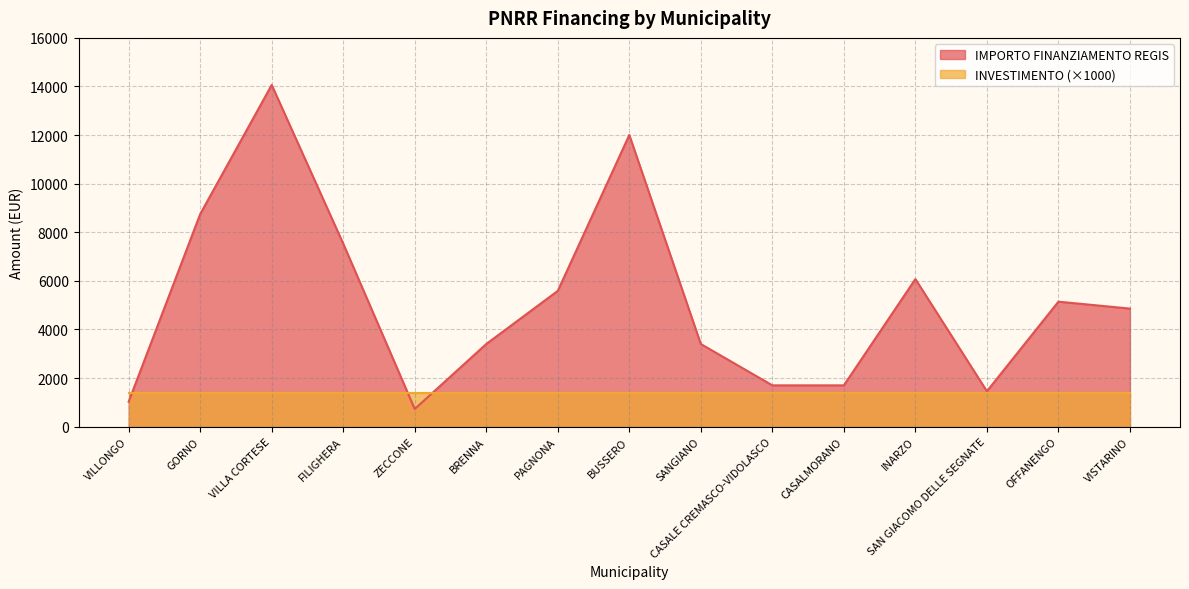

At which label is the value closest to 7396?

FILIGHERA